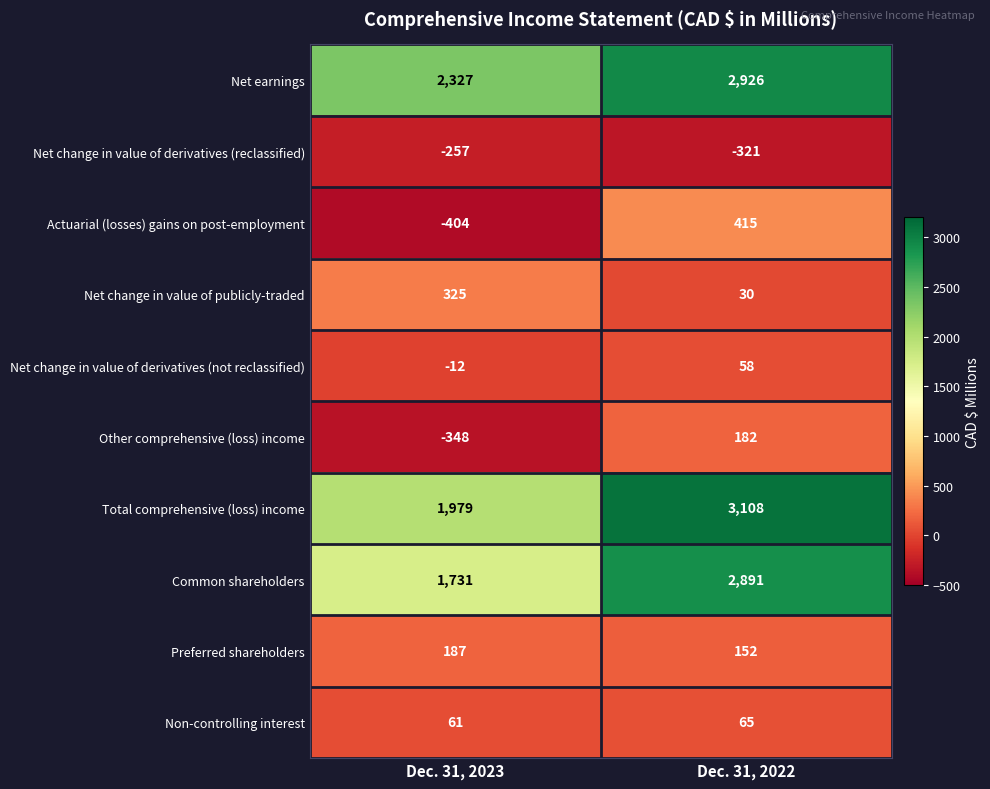

Reading left to right, list all the values displayed in this chart.

Net earnings: 2327	2926
Net change in value of derivatives (reclassified): -257	-321
Actuarial (losses) gains on post-employment: -404	415
Net change in value of publicly-traded: 325	30
Net change in value of derivatives (not reclassified): -12	58
Other comprehensive (loss) income: -348	182
Total comprehensive (loss) income: 1979	3108
Common shareholders: 1731	2891
Preferred shareholders: 187	152
Non-controlling interest: 61	65